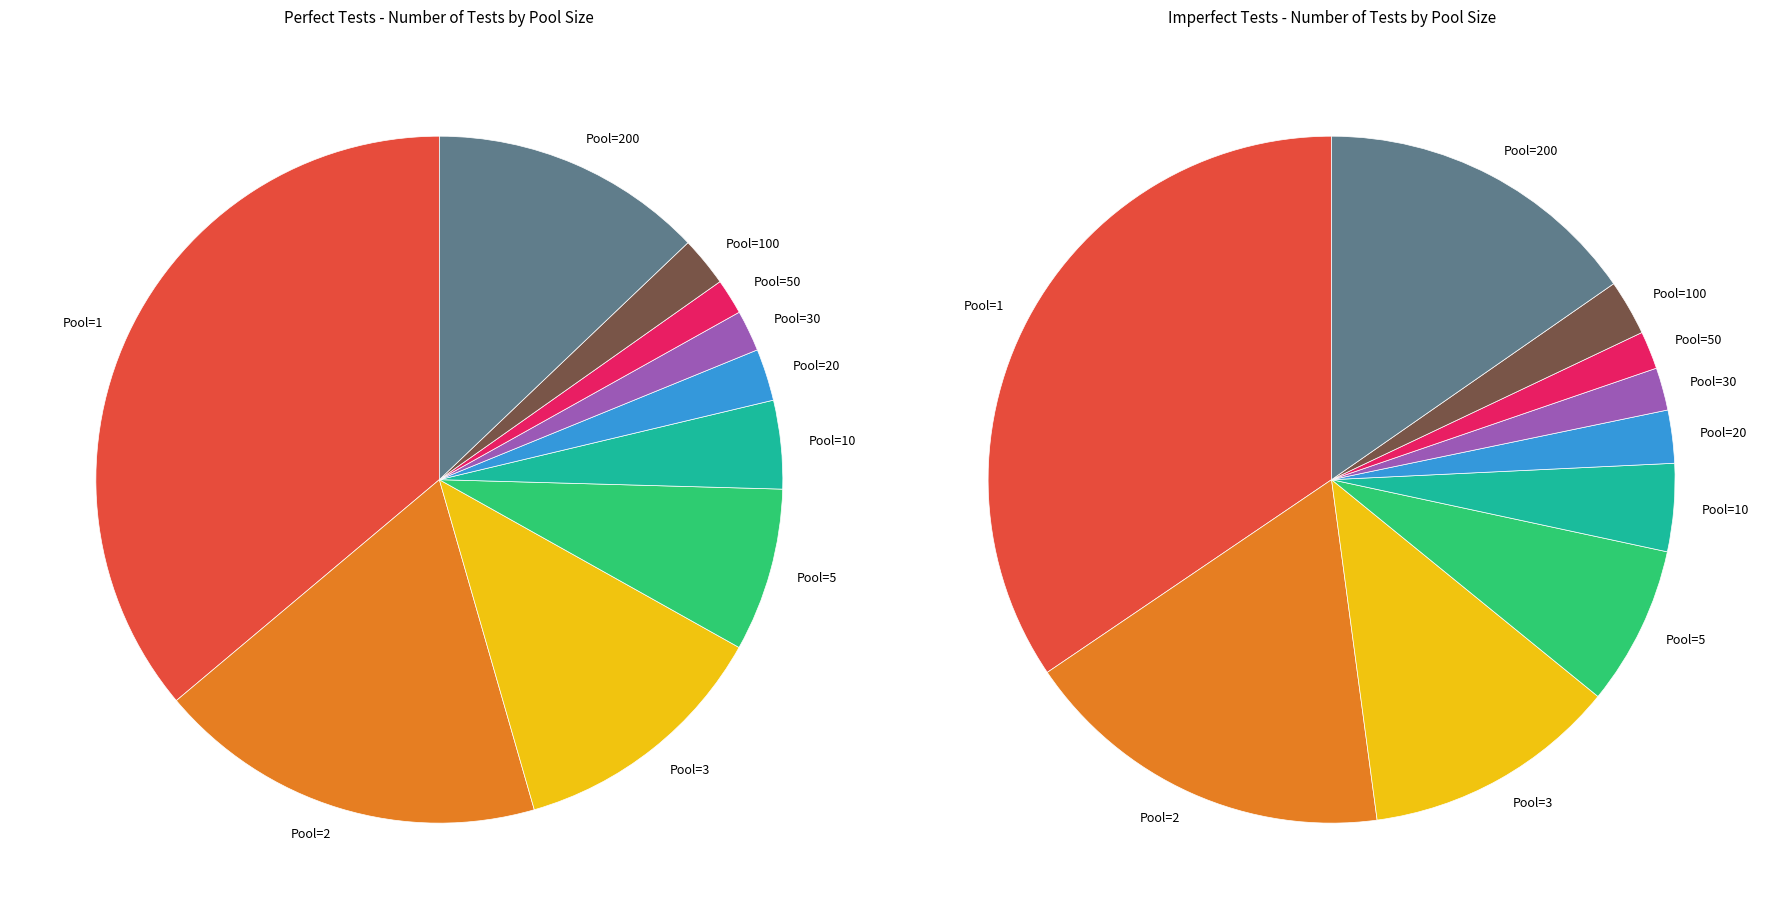

Does 4 represent more than half of the total?

No